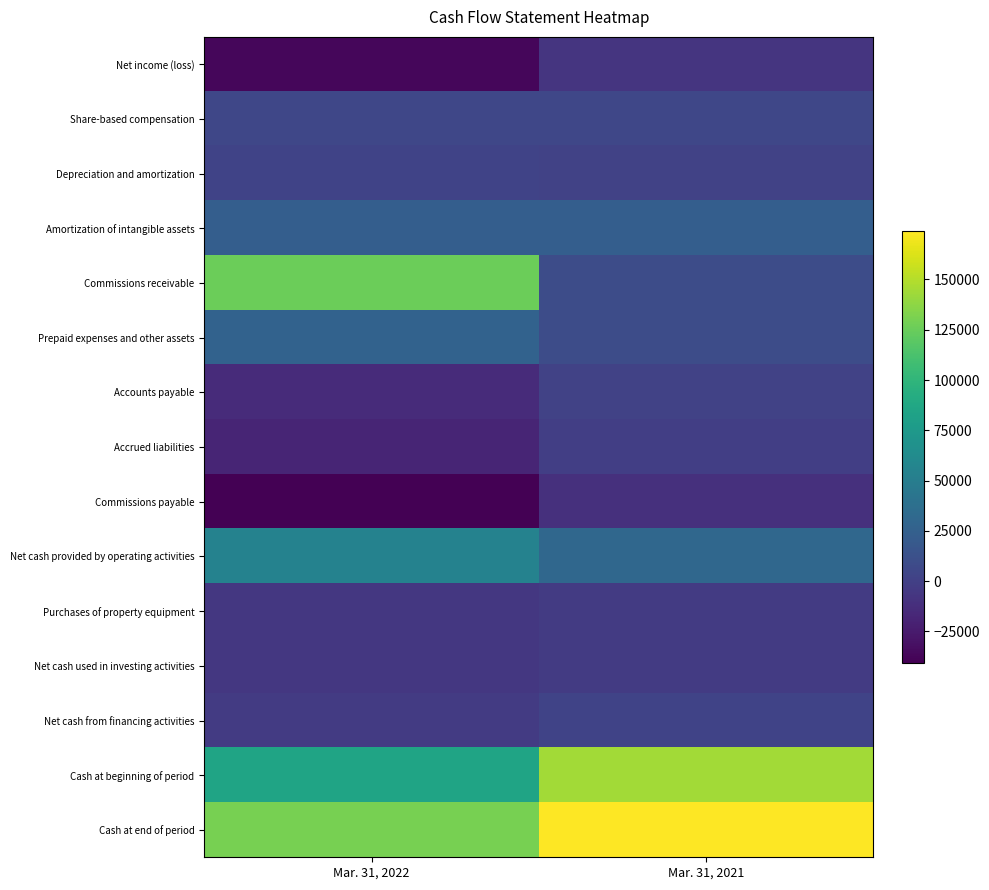

Between Mar. 31, 2022 and Mar. 31, 2021, which series saw the biggest shift?

Commissions receivable